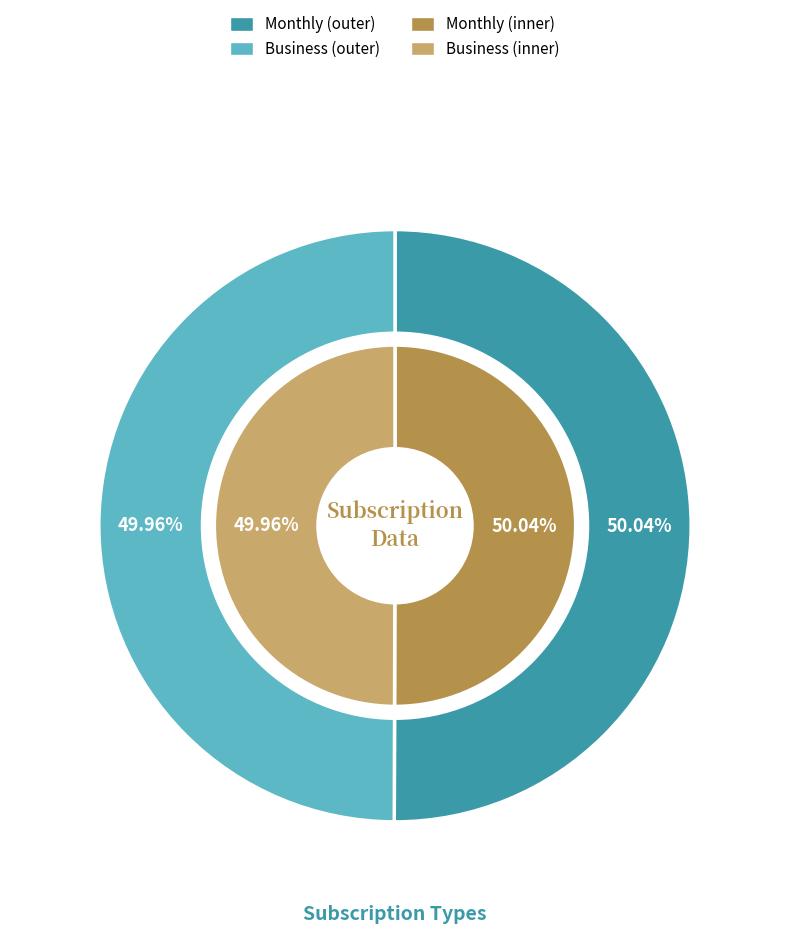

Which slice is the largest?

Monthly